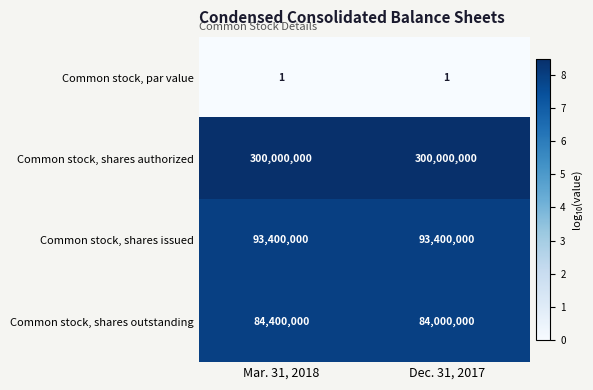

Which series has the widest spread of values?

Common stock, shares outstanding